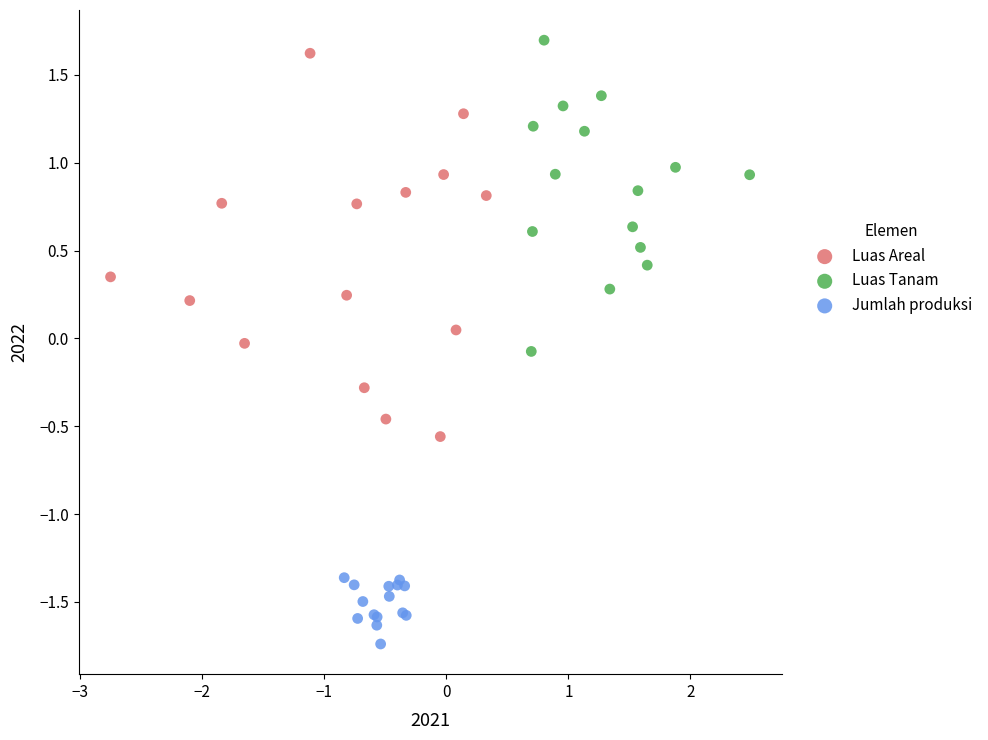

Which series reaches the minimum Y coordinate?

Jumlah produksi